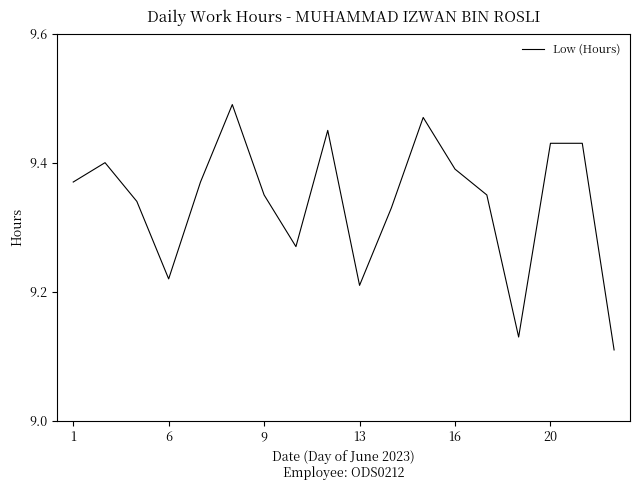

How many lines are shown in the chart?

1